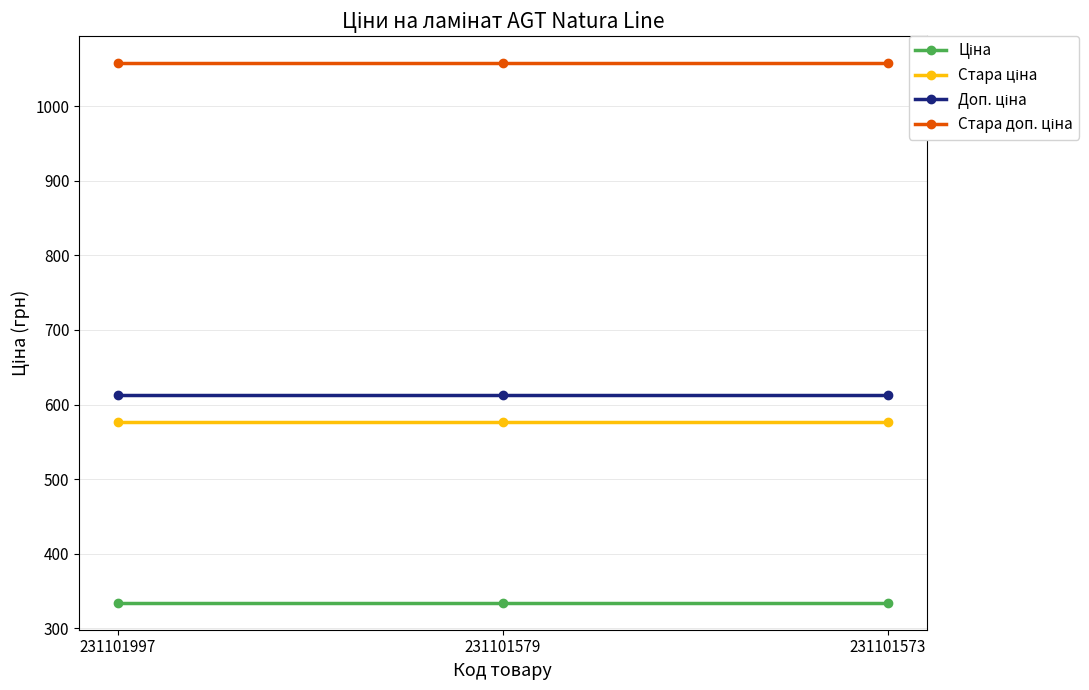

At how many categories does at least one series exceed 381?

3